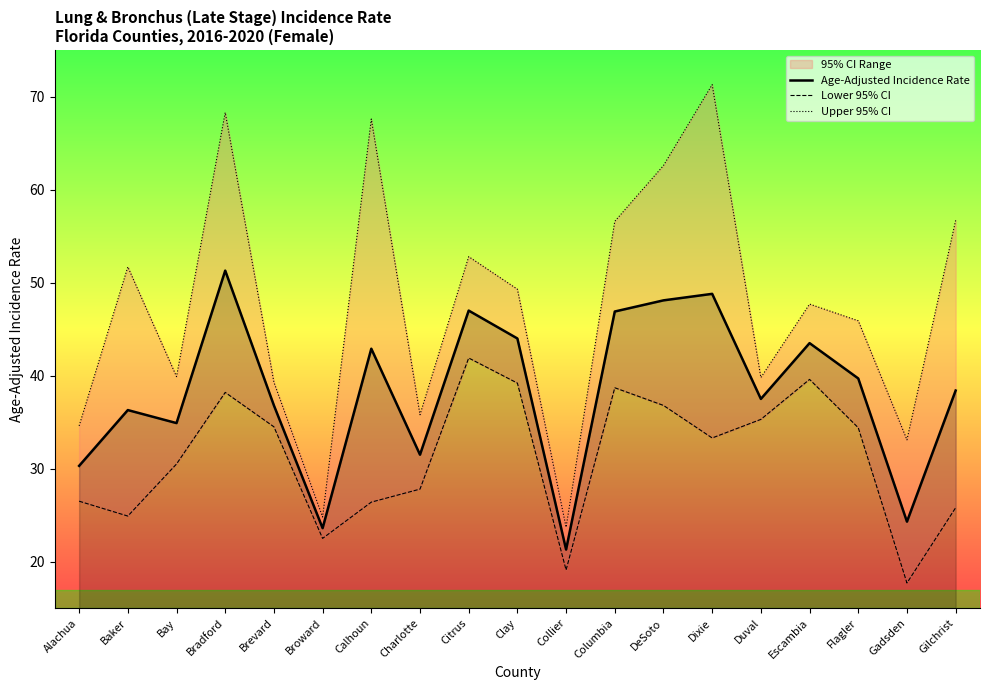

What is the total value across all series at Gilchrist?

120.9